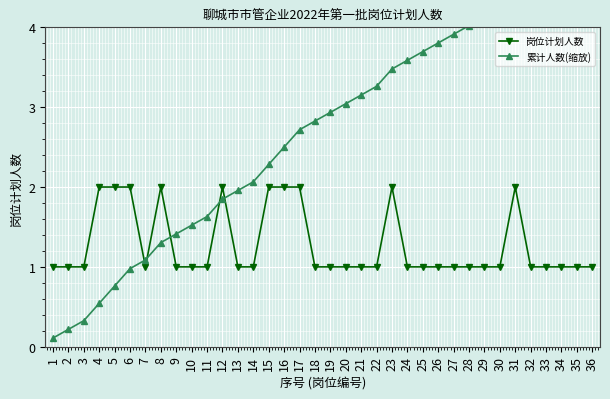

Which series ends up on top after the final intersection of 岗位计划人数 and 累计人数(缩放)?

累计人数(缩放)